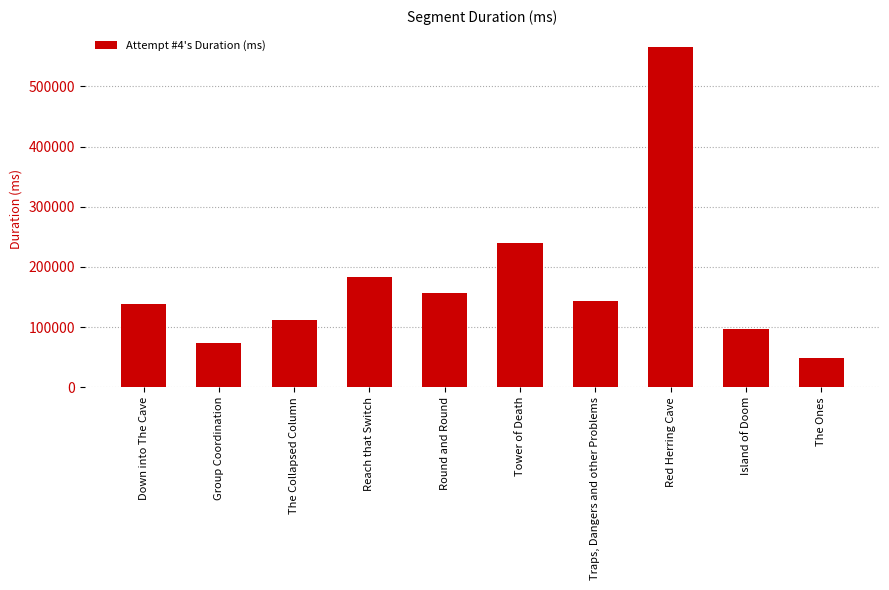

How many distinct data groups are displayed?

1